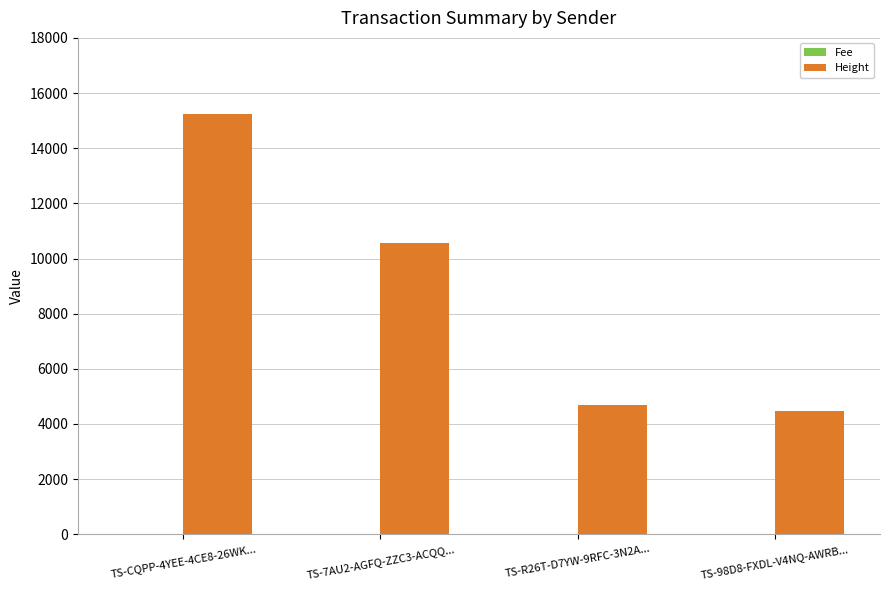

How many groups of bars are there?

4